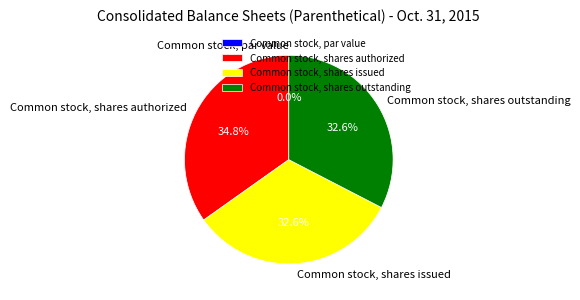

Is there a majority slice in this chart?

No